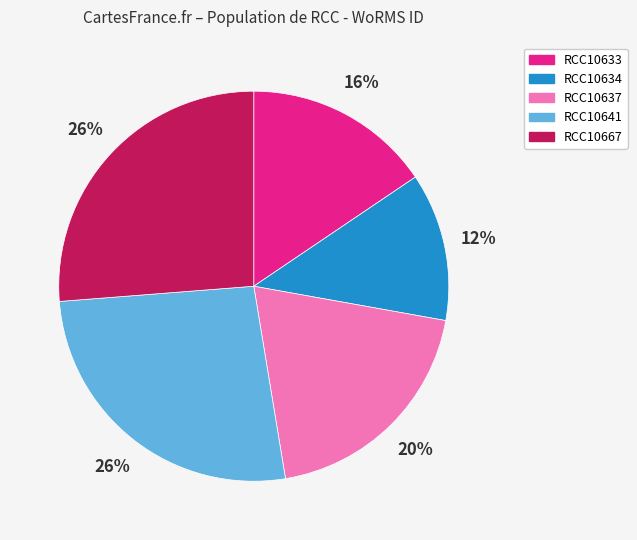

Do RCC10634 and RCC10641 together represent more than half of the pie?

No